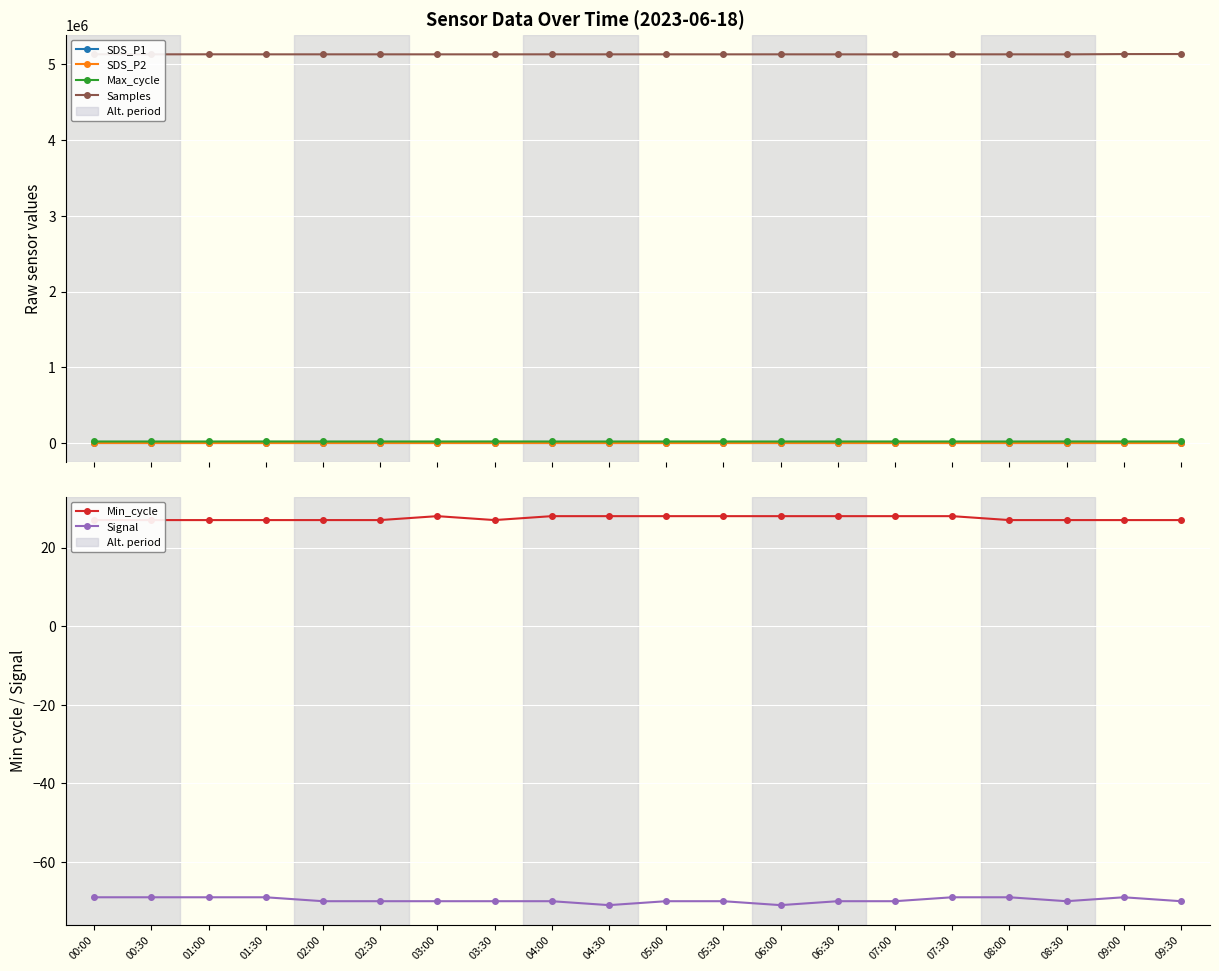

At 09:30, list the series in order from smallest to largest.

Signal, SDS_P2, SDS_P1, Min_cycle, Max_cycle, Samples